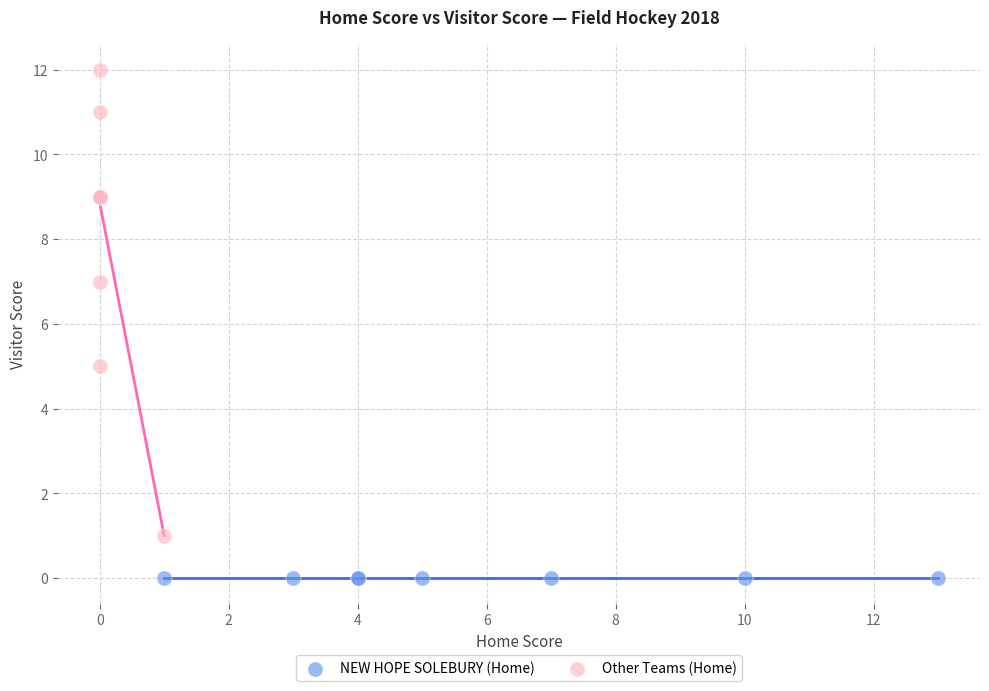

Which series reaches the minimum Y coordinate?

NEW HOPE SOLEBURY (Home)